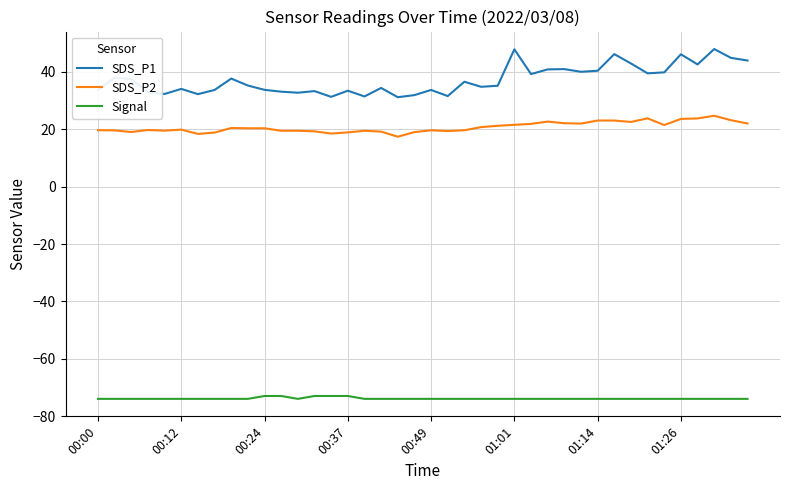

What is the highest value of the SDS_P2 series?

24.7